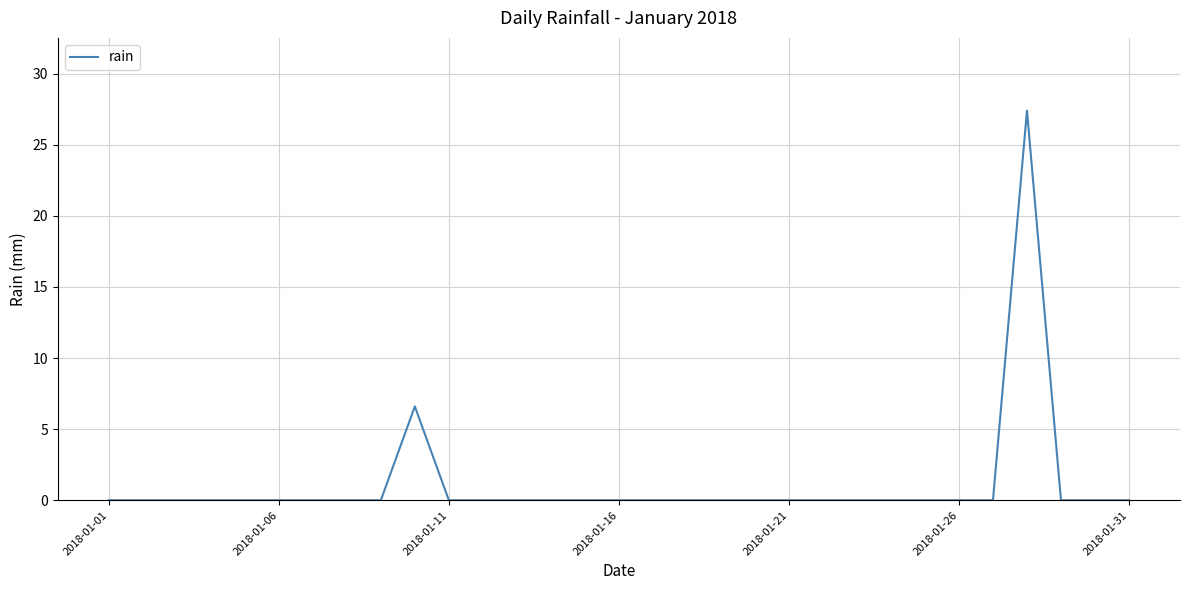

What is the difference between the maximum and minimum values?

27.4